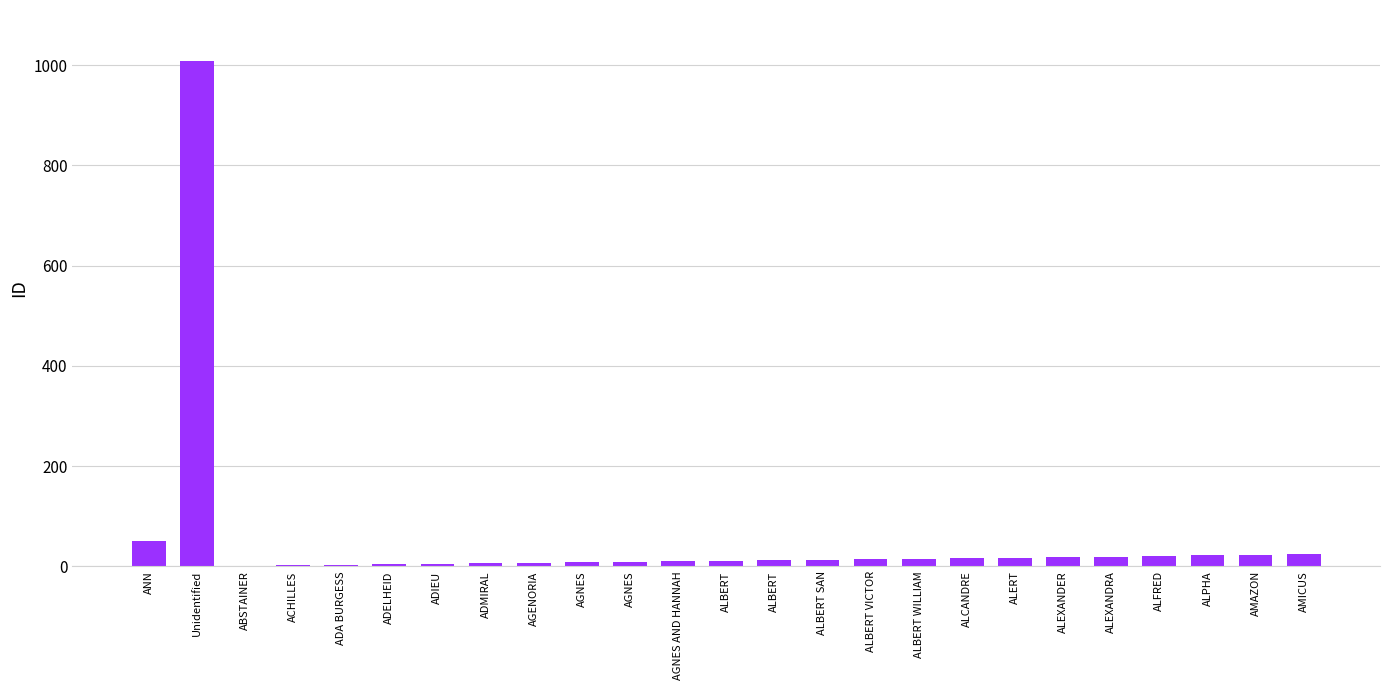

List the labels in order of value, smallest first.

ABSTAINER, ACHILLES, ADA BURGESS, ADELHEID, ADIEU, ADMIRAL, AGENORIA, AGNES, AGNES, AGNES AND HANNAH, ALBERT, ALBERT, ALBERT SAN, ALBERT VICTOR, ALBERT WILLIAM, ALCANDRE, ALERT, ALEXANDER, ALEXANDRA, ALFRED, ALPHA, AMAZON, AMICUS, ANN, Unidentified